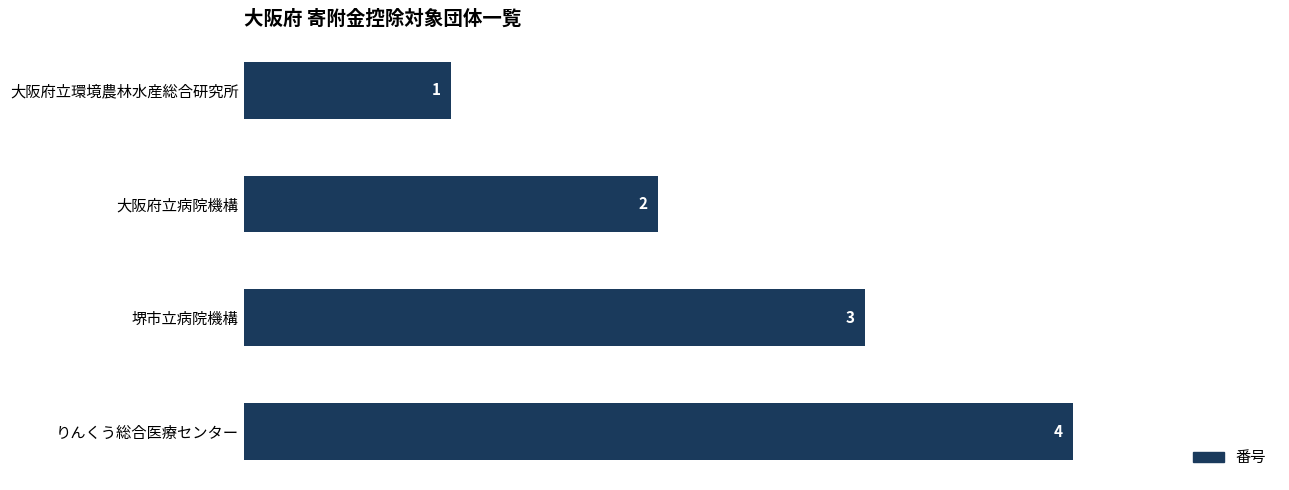

Where is the data nearest to the value 2?

大阪府立病院機構